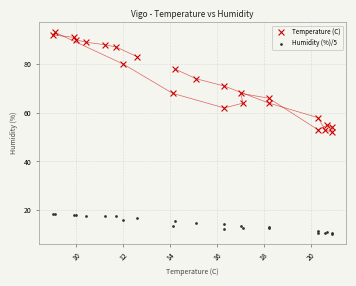

In the Temperature (C) series, what Y value is closest to 72?

71.0